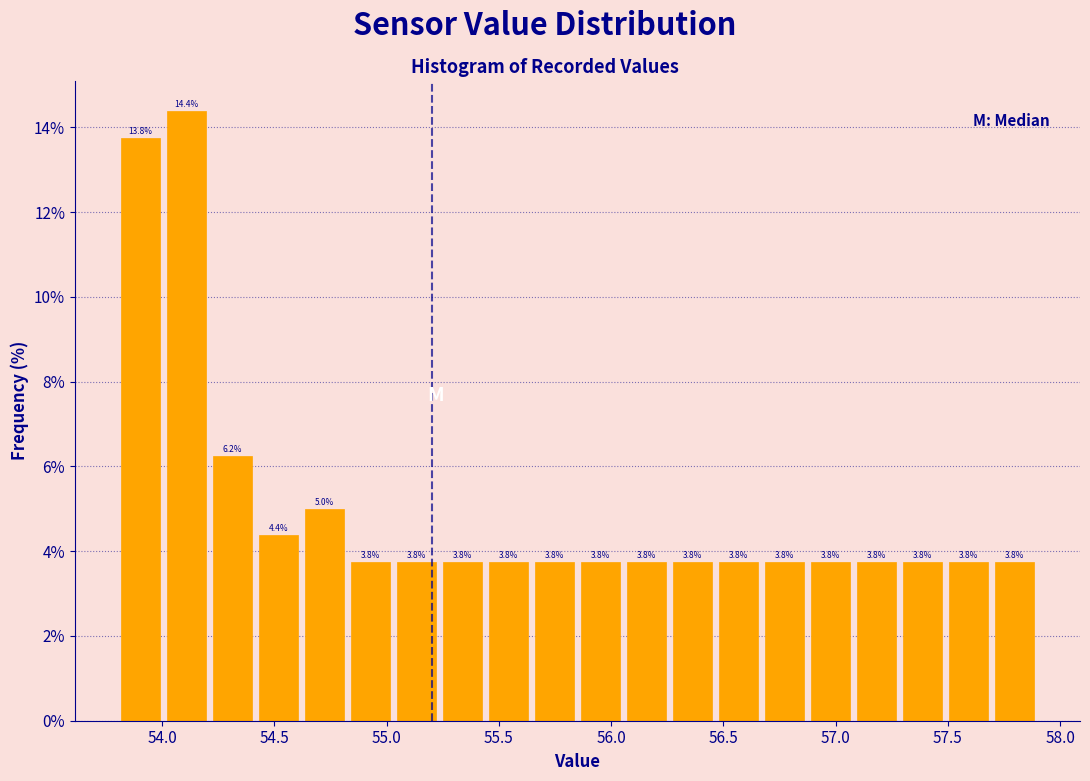

Reading left to right, list every bar in this chart as the range it spans on the x-axis followed by its height. The bar edges are not printed on the chart, so give them approximately, as read against the axis.

53.800 to 54.005: 13.8
54.005 to 54.210: 14.4
54.210 to 54.415: 6.2
54.415 to 54.620: 4.4
54.620 to 54.825: 5.0
54.825 to 55.030: 3.8
55.030 to 55.235: 3.8
55.235 to 55.440: 3.8
55.440 to 55.645: 3.8
55.645 to 55.850: 3.8
55.850 to 56.055: 3.8
56.055 to 56.260: 3.8
56.260 to 56.465: 3.8
56.465 to 56.670: 3.8
56.670 to 56.875: 3.8
56.875 to 57.080: 3.8
57.080 to 57.285: 3.8
57.285 to 57.490: 3.8
57.490 to 57.695: 3.8
57.695 to 57.900: 3.8